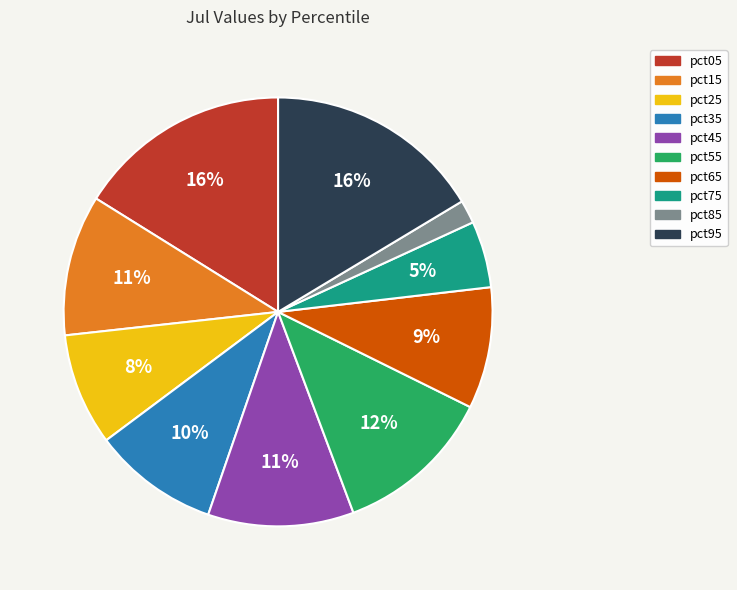

Is the sum of pct75 and pct65 greater than half?

No